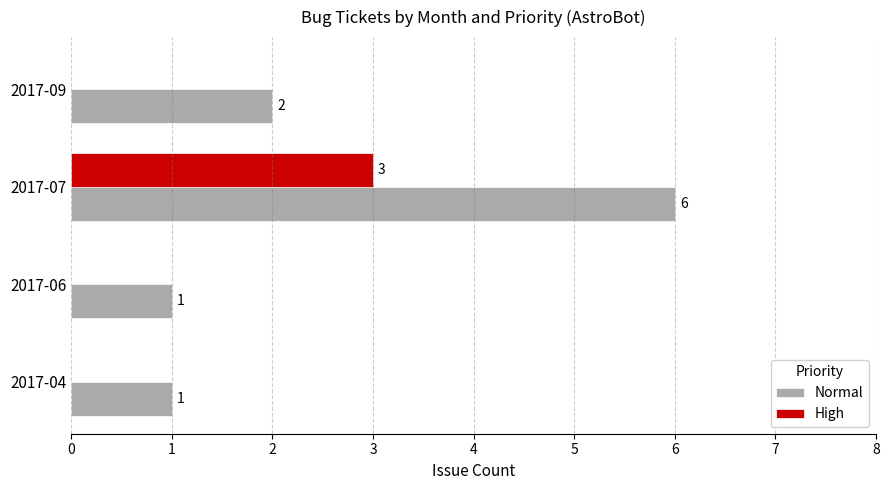

What is the average value of the High series?

1